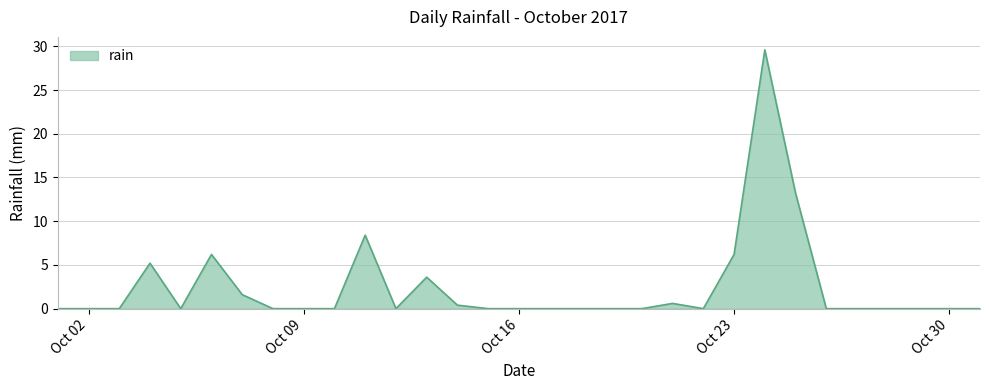

Does the chart display data point markers on the line(s)?

No